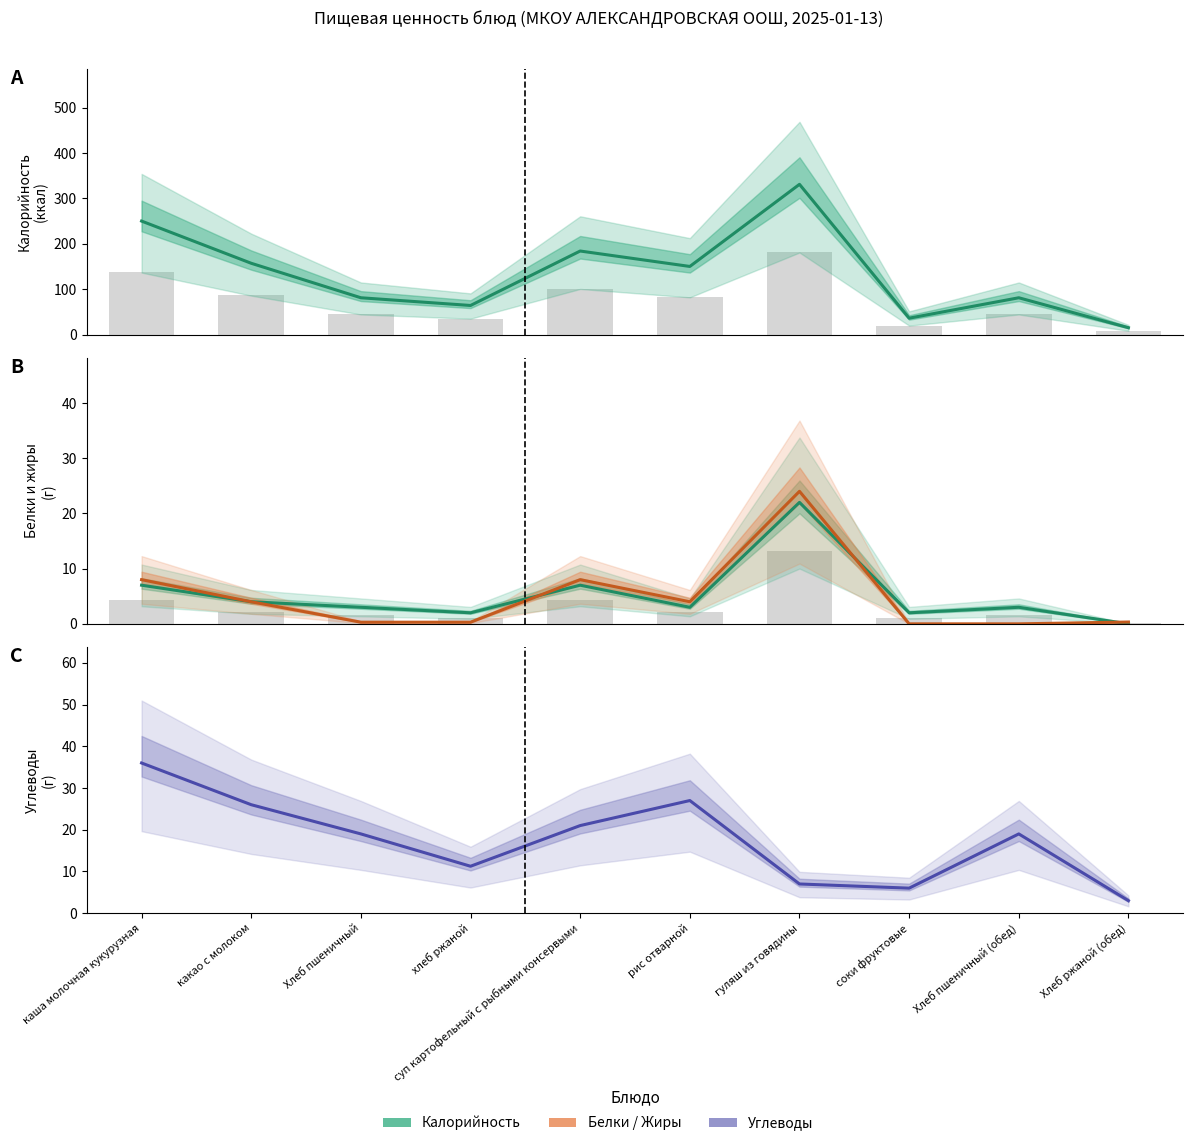

Does the chart contain stacked bars?

No